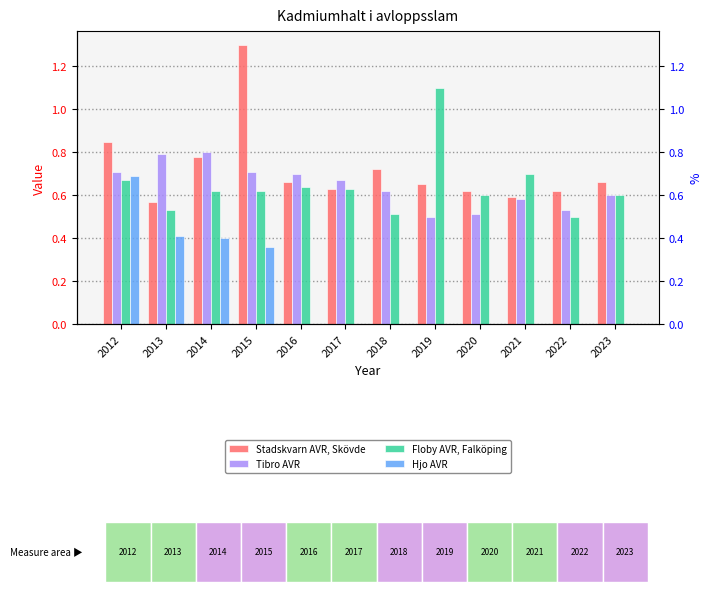

List the series in order of their peak value, lowest first.

Hjo AVR, Tibro AVR, Floby AVR, Falköping, Stadskvarn AVR, Skövde